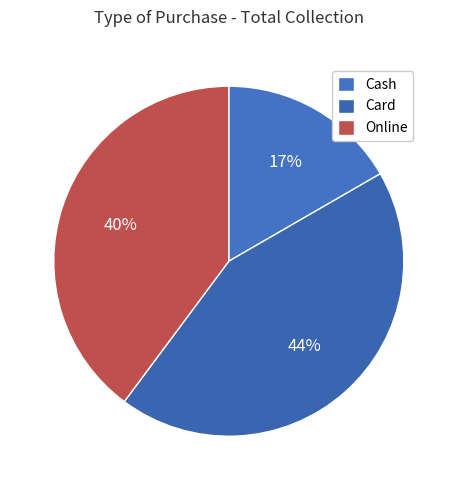

To the nearest percent, what portion does Card represent?

44%